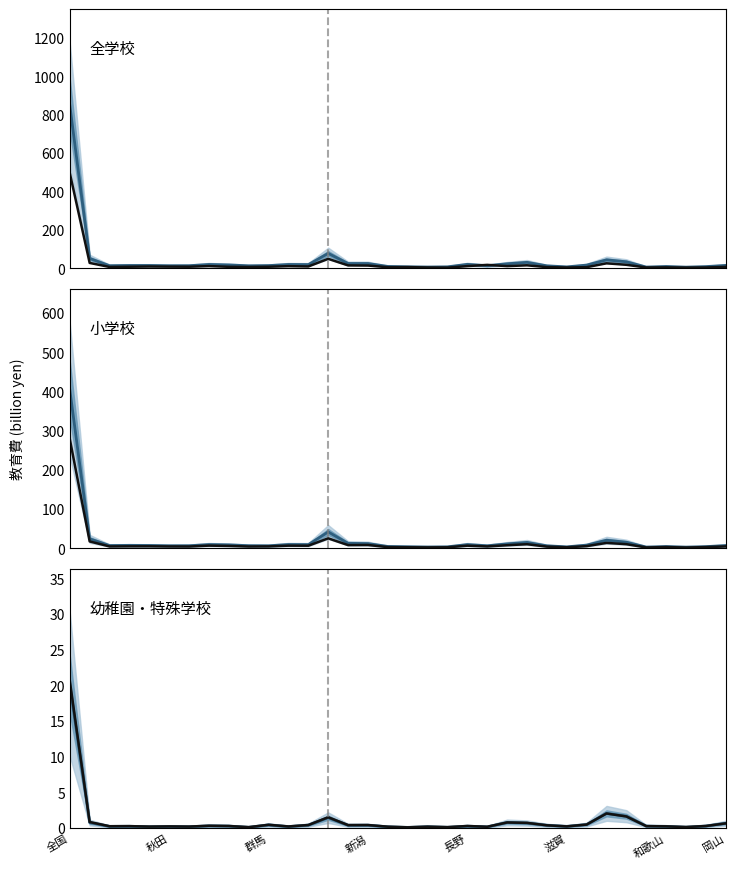

What is the difference between the second highest and second lowest values in the 参考線 series?

1.9